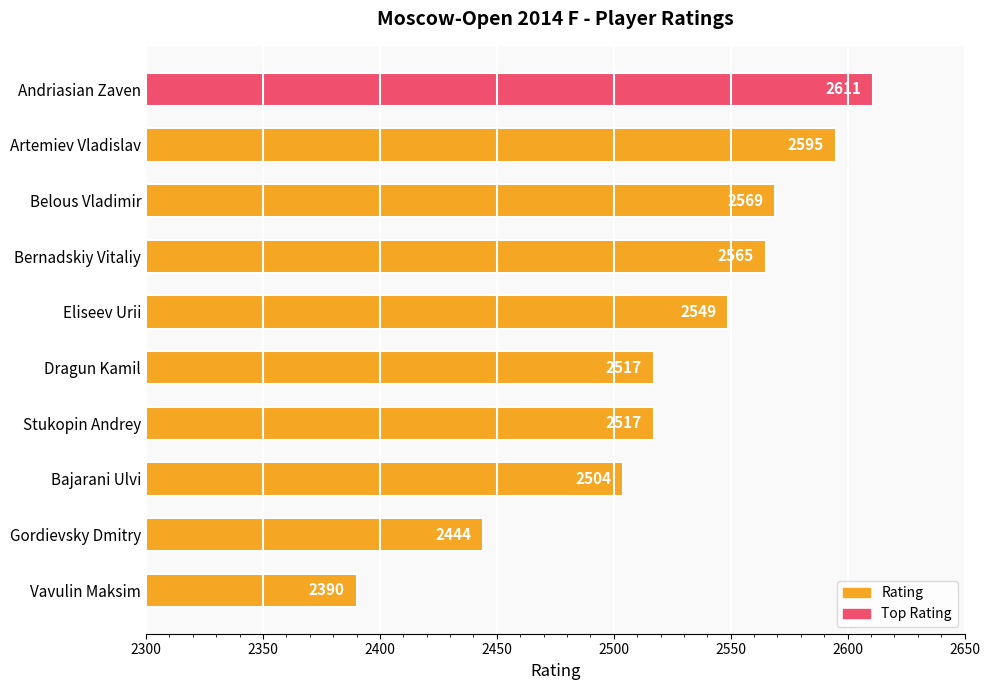

What is the value of the 7th bar from the top?

2517